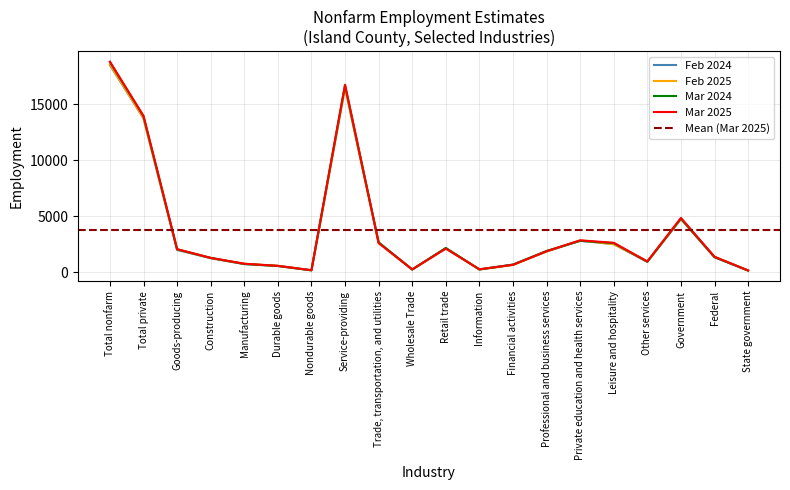

Which series has the largest range (max minus min)?

Mar 2025